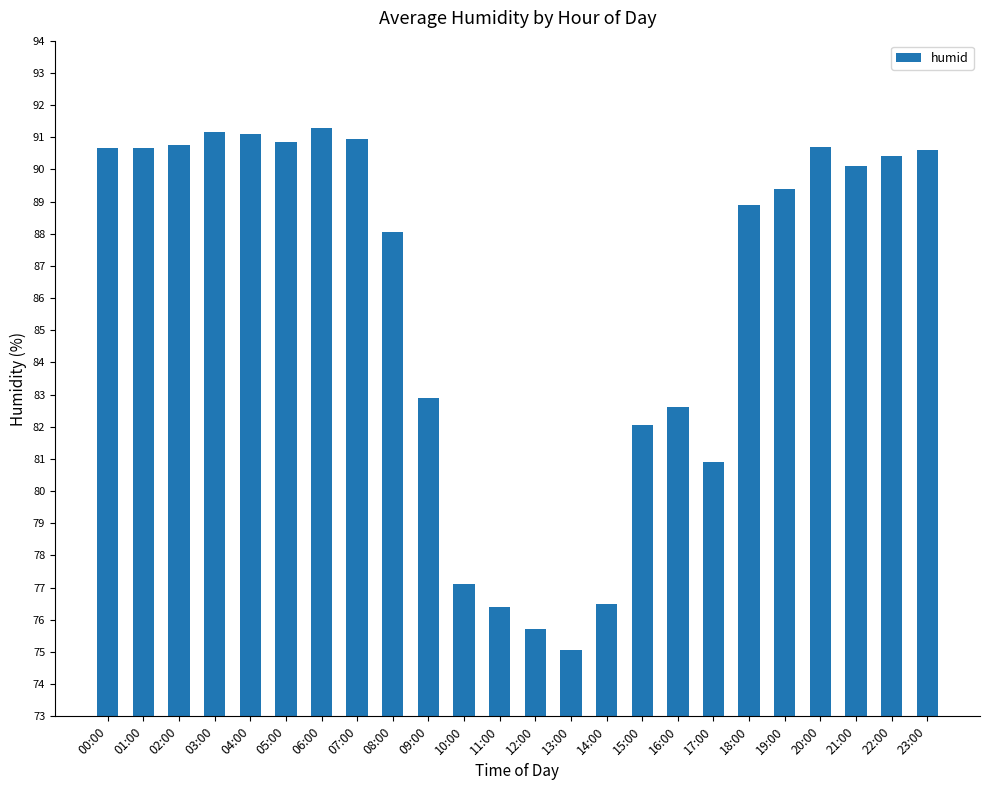

What is the value of the 10th bar from the left?

82.9